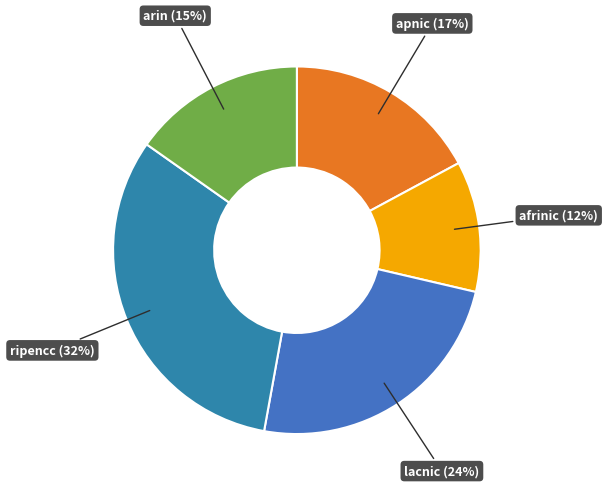

Combined, do afrinic (12%) and lacnic (24%) account for over 50%?

No